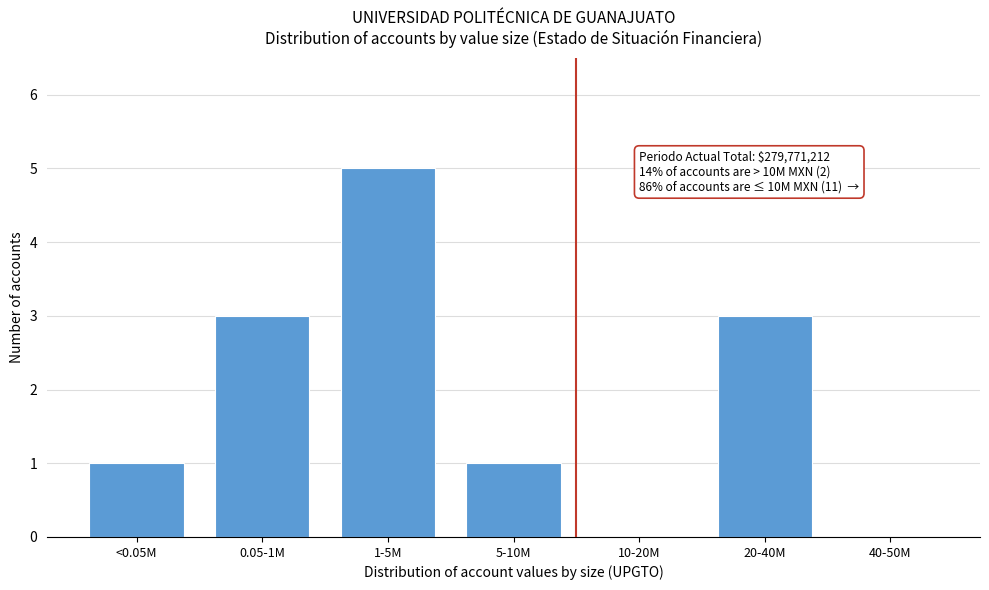

Reading right to left, transcribe all the data shown in this chart.

40-50M=0	20-40M=3	10-20M=0	5-10M=1	1-5M=5	0.05-1M=3	<0.05M=1